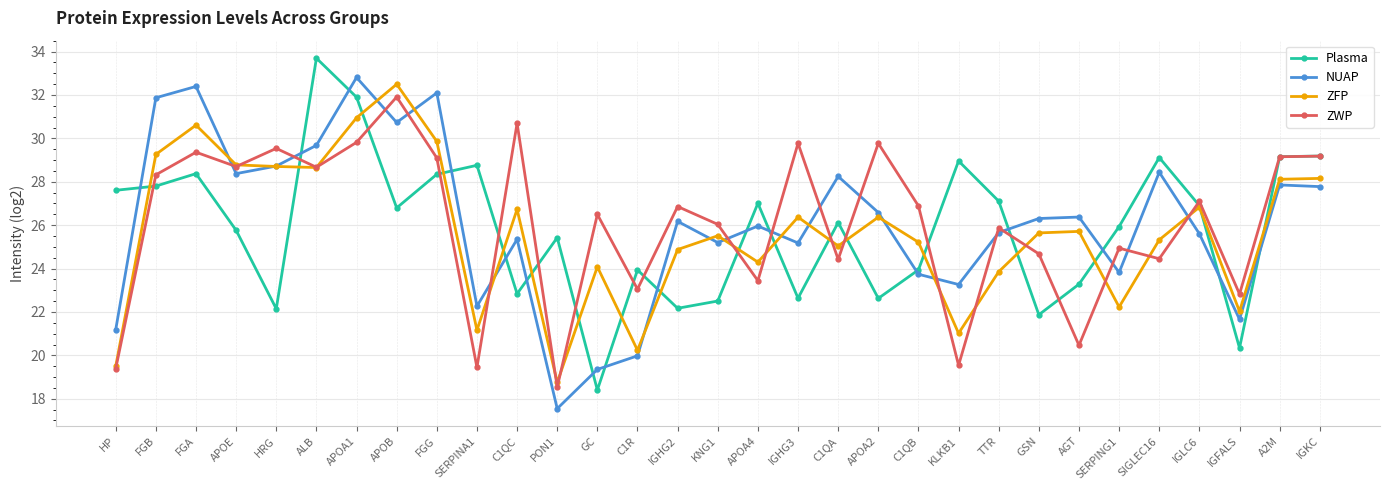

How many lines are shown in the chart?

4